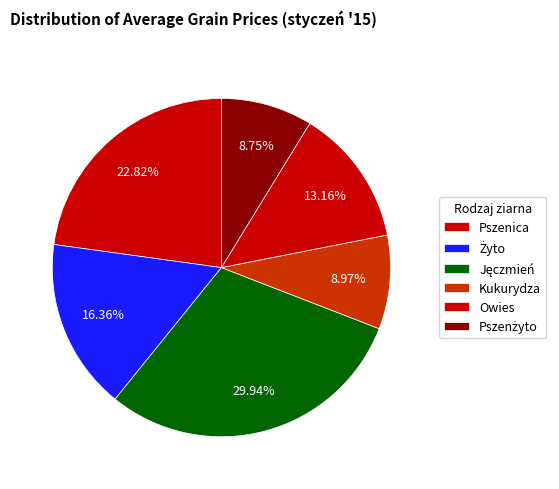

How many slices are in this pie chart?

6